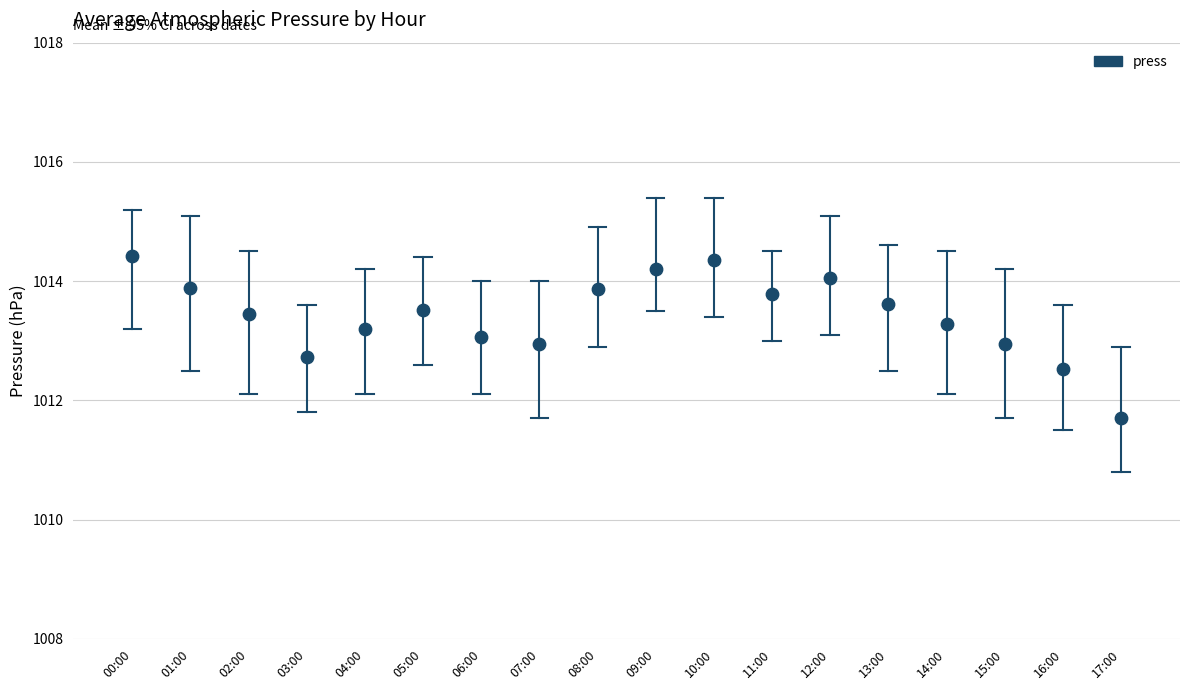

What is the range of Y values (max minus min)?

2.7